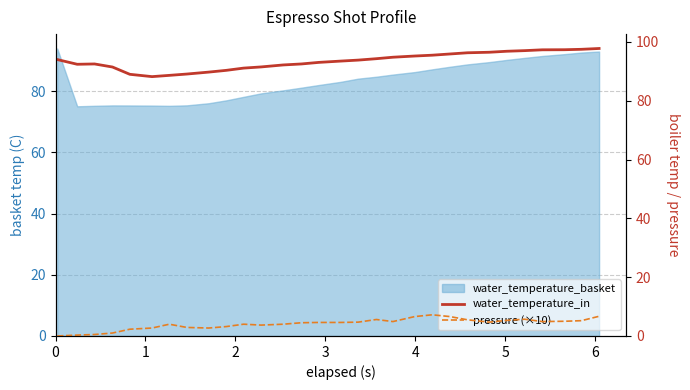

How many categories are shown in the chart?

30